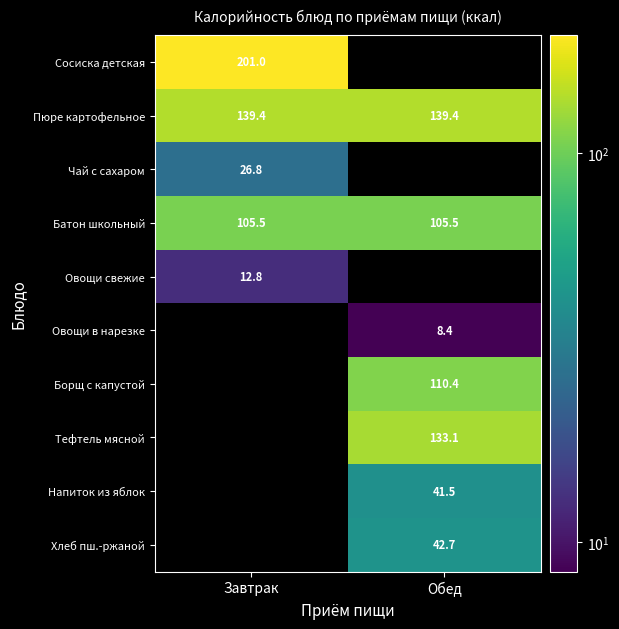

Between Завтрак and Обед, which is larger?

Завтрак